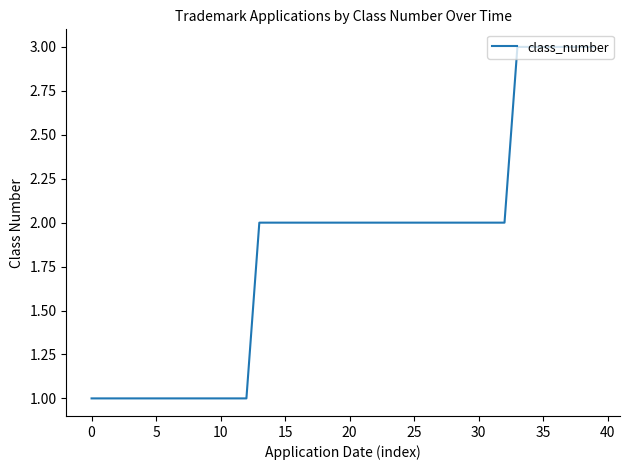

What is the maximum value shown in the chart?

3